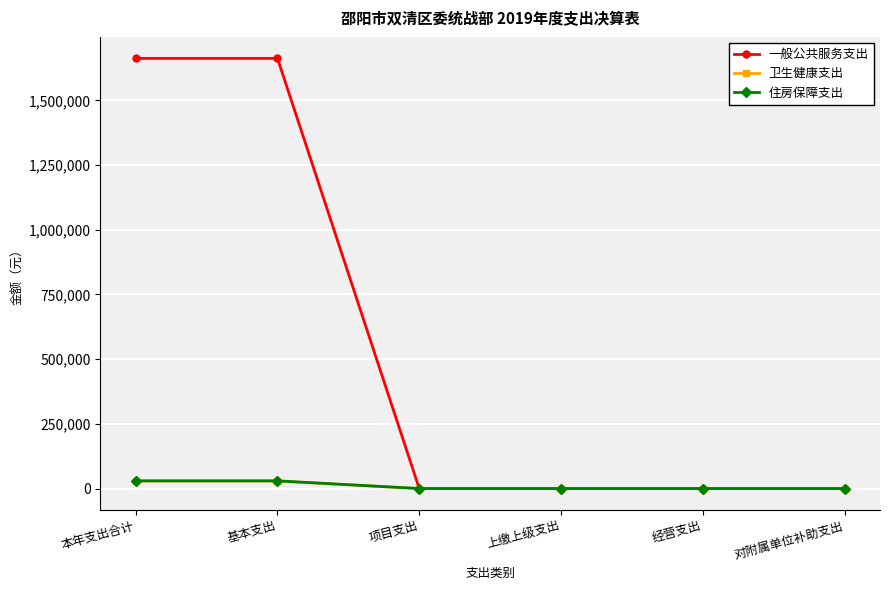

What is the label of the 5th point from the left?

经营支出